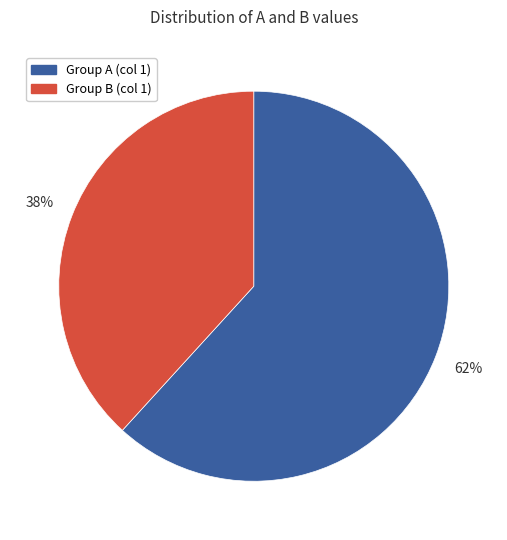

To the nearest percent, what is the difference between the largest and smallest slice percentages?

24%